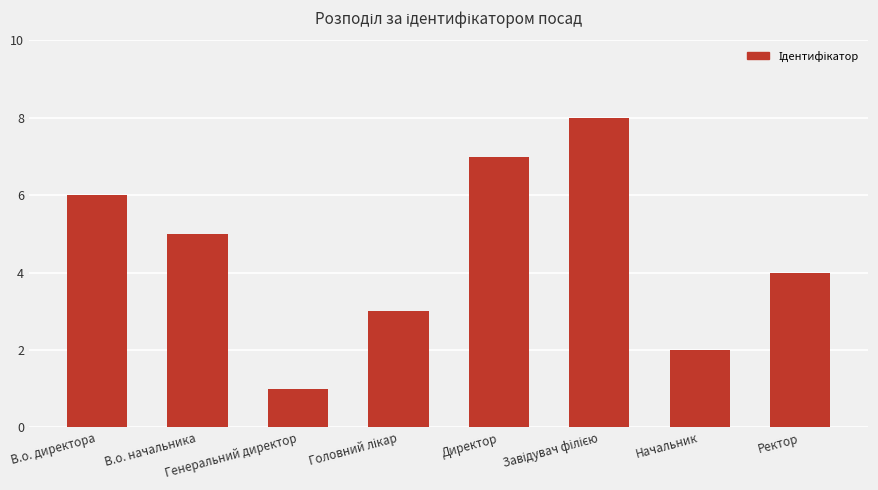

What is the difference between the maximum and minimum values?

7